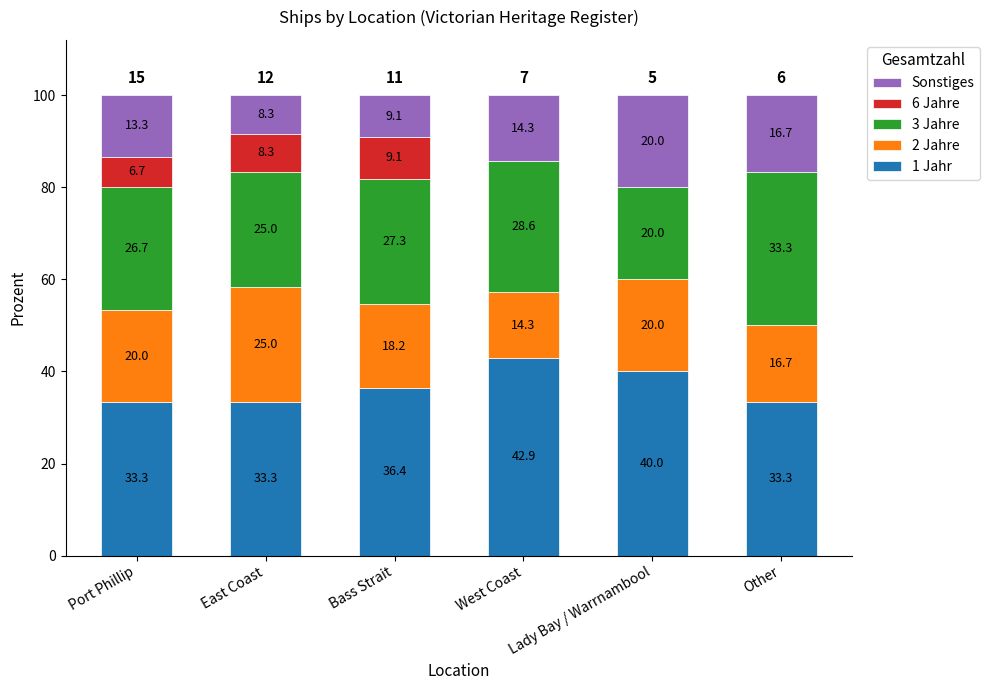

What is the maximum value for 1 Jahr?

42.9